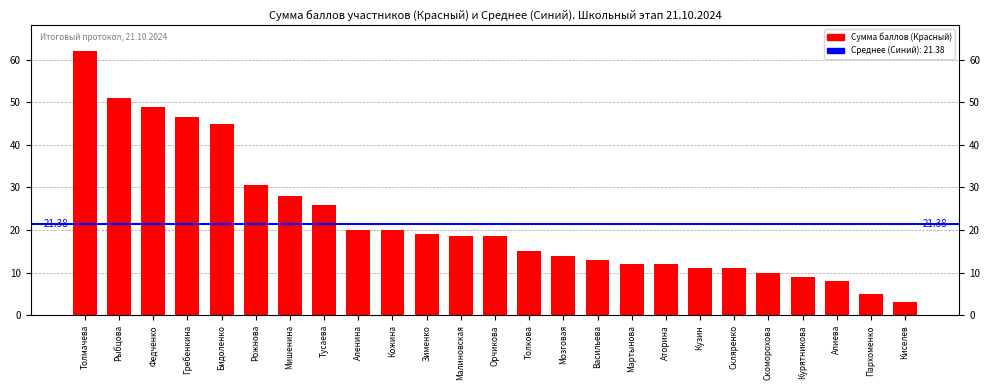

Rank the categories by value from highest to lowest.

Толмачева, Рыбцова, Федченко, Гребенкина, Бидоленко, Рожнова, Мишенина, Тусаева, Аленина, Кожина, Зименко, Малиновская, Орчикова, Толкова, Мозговая, Васильева, Мартынова, Аторина, Кузин, Скляренко, Скоморохова, Курятникова, Алиева, Пархоменко, Киселев